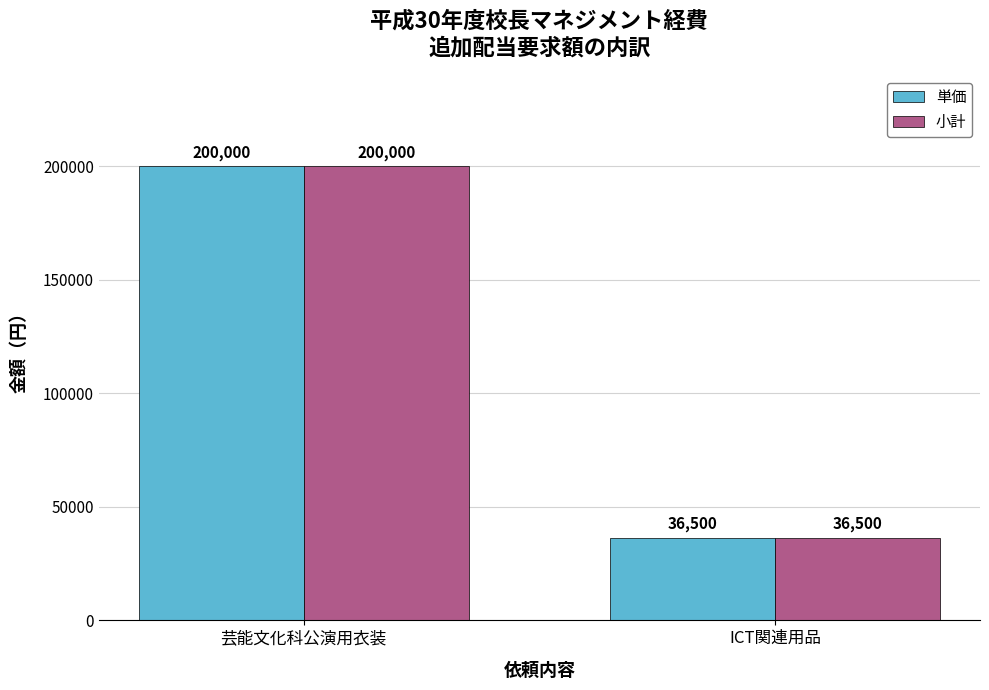

What is the average value of the 小計 series?

118250